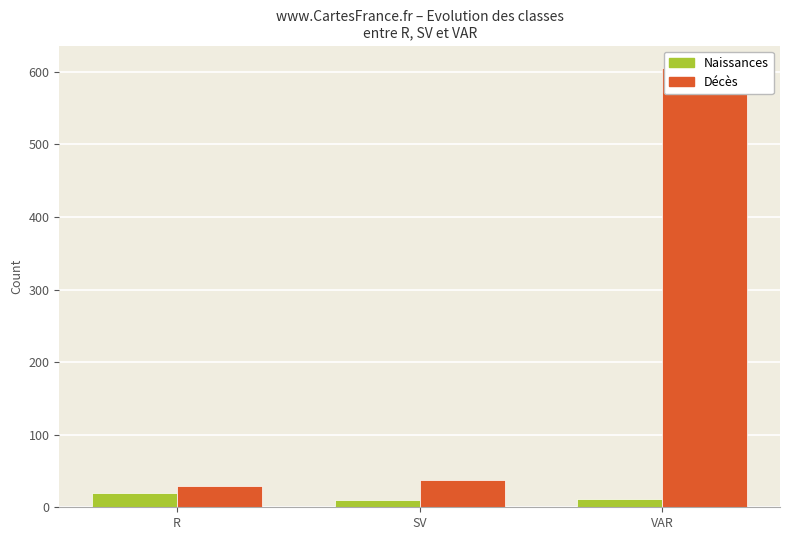

What are all the series names shown in the legend?

Naissances, Décès